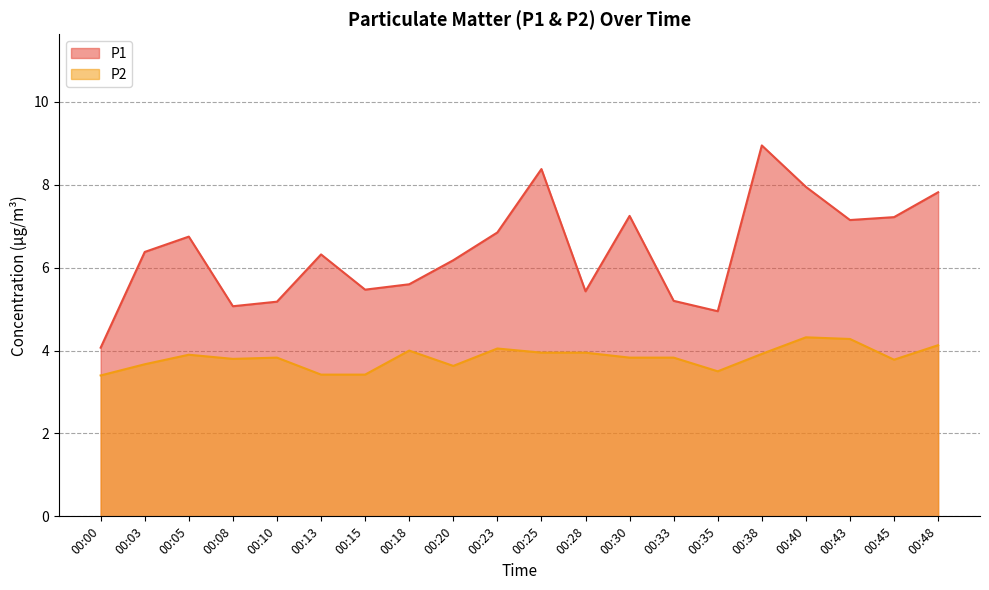

Between 00:13 and 00:43, which series saw the biggest shift?

P2